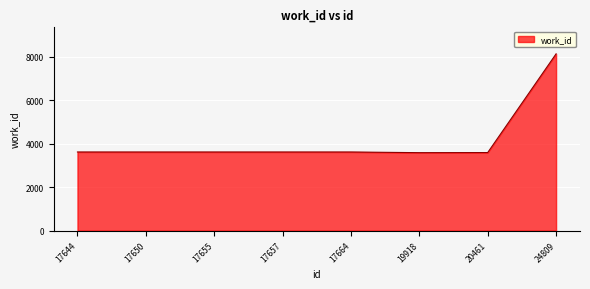

What is the approximate value at 17655?

3617